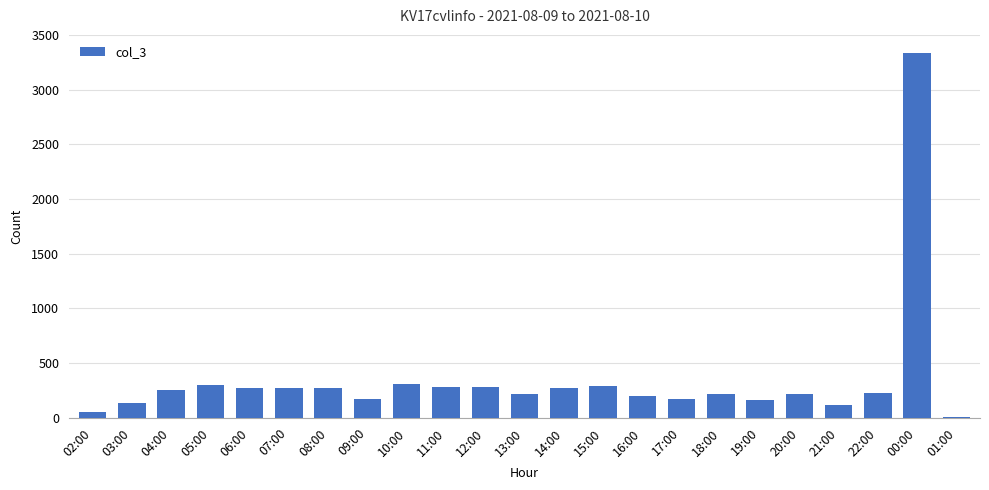

True or false: the data shows 271 at 06:00.

True